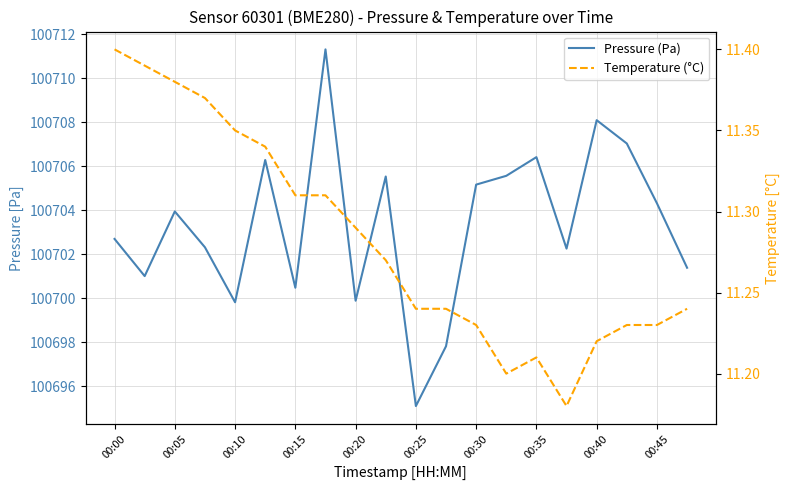

The value of Pressure (Pa) at 00:00 is 169836.2. True or false?

False